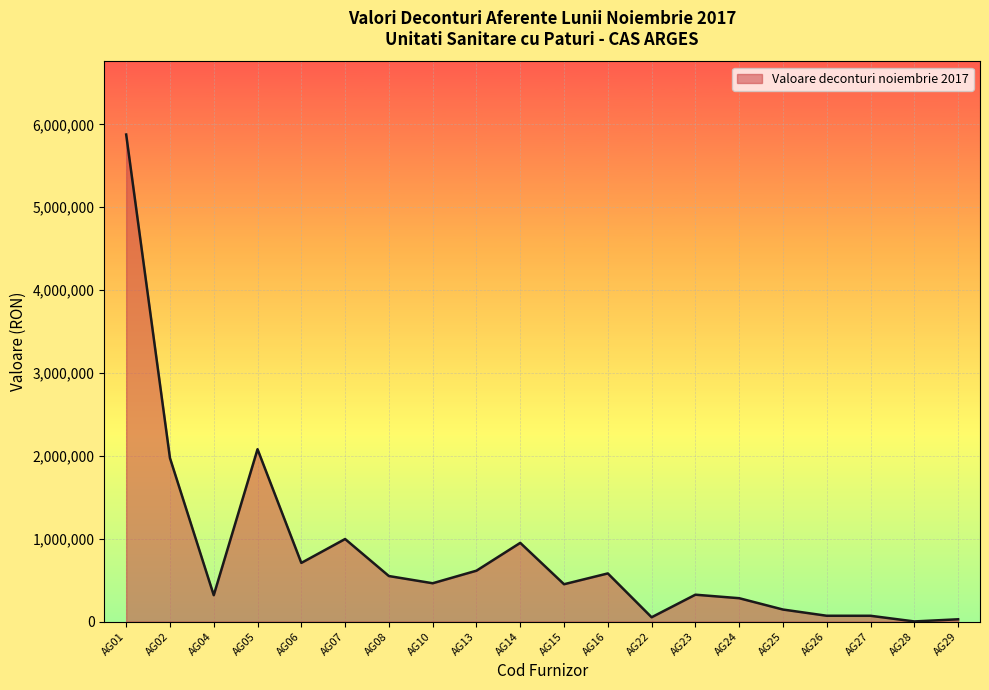

Which label corresponds to the largest value in the chart?

AG01